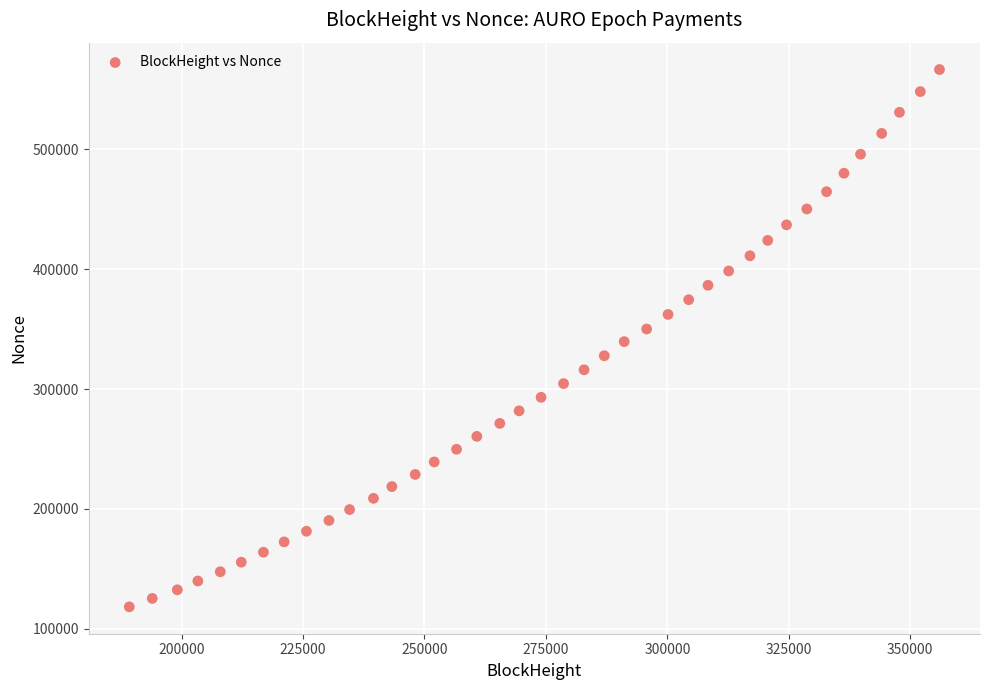

What is the range of X values (max minus min)?

166766